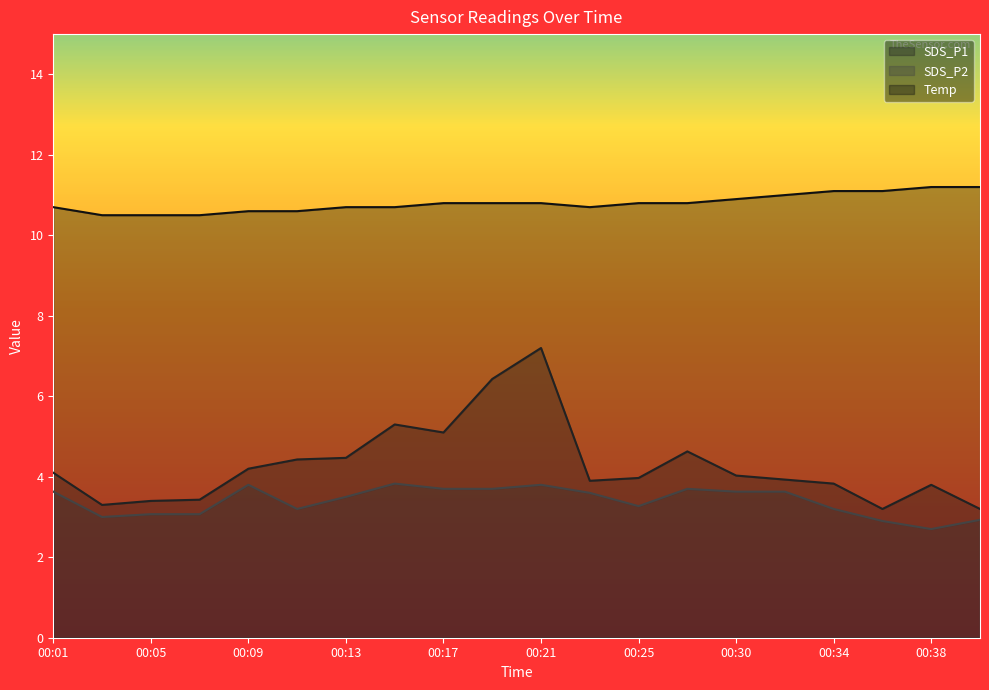

In SDS_P1, how many points are higher than both neighbors (excluding endpoints)?

4